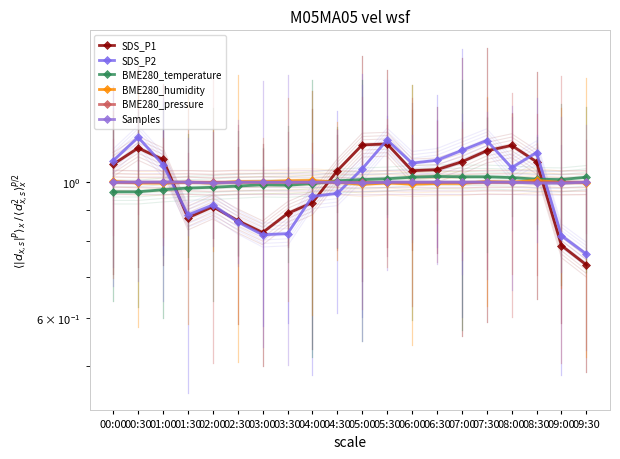

List the series in order of their peak value, highest first.

SDS_P2, SDS_P1, BME280_temperature, BME280_humidity, Samples, BME280_pressure